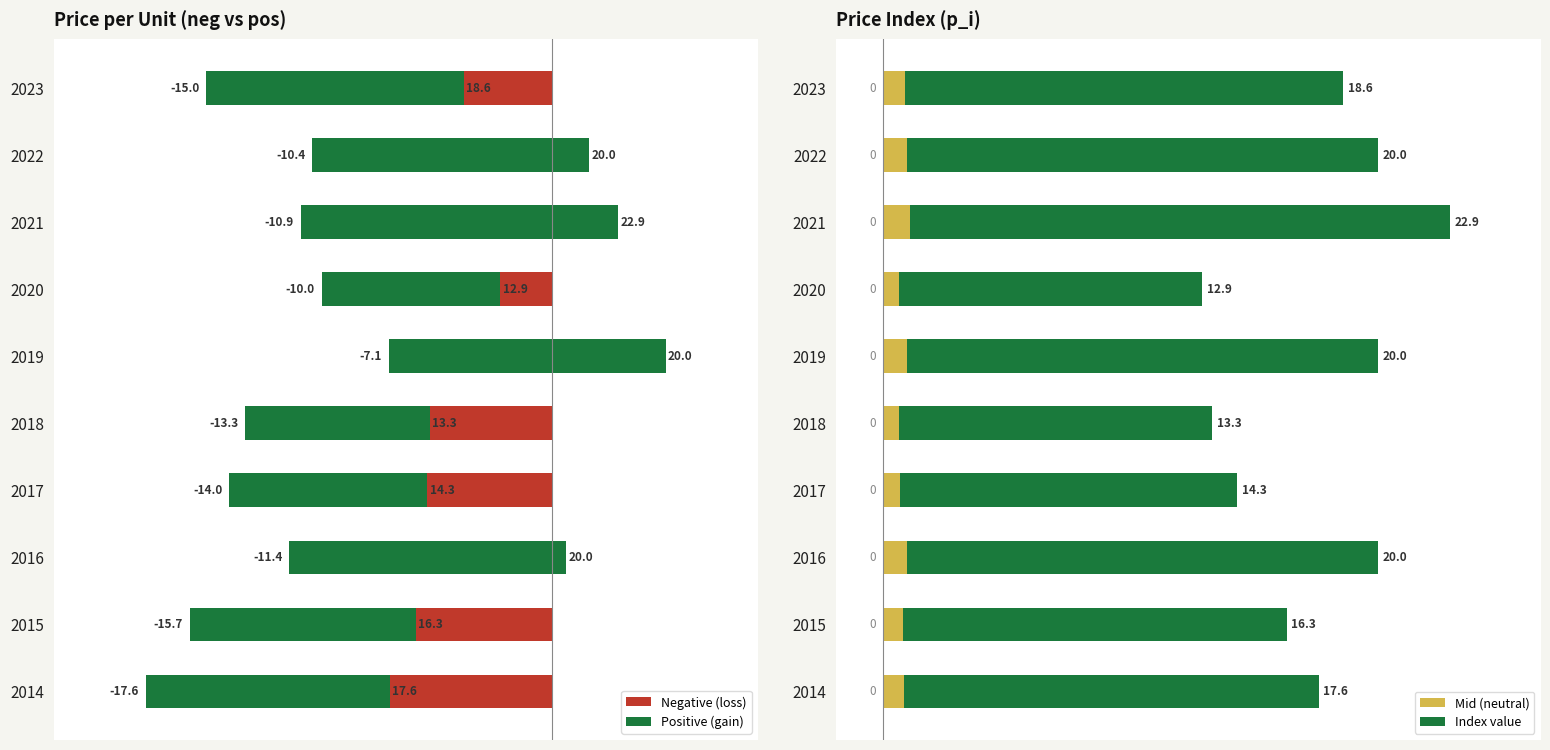

What is the difference between the second highest and second lowest values in the Mid (neutral) series?

0.3